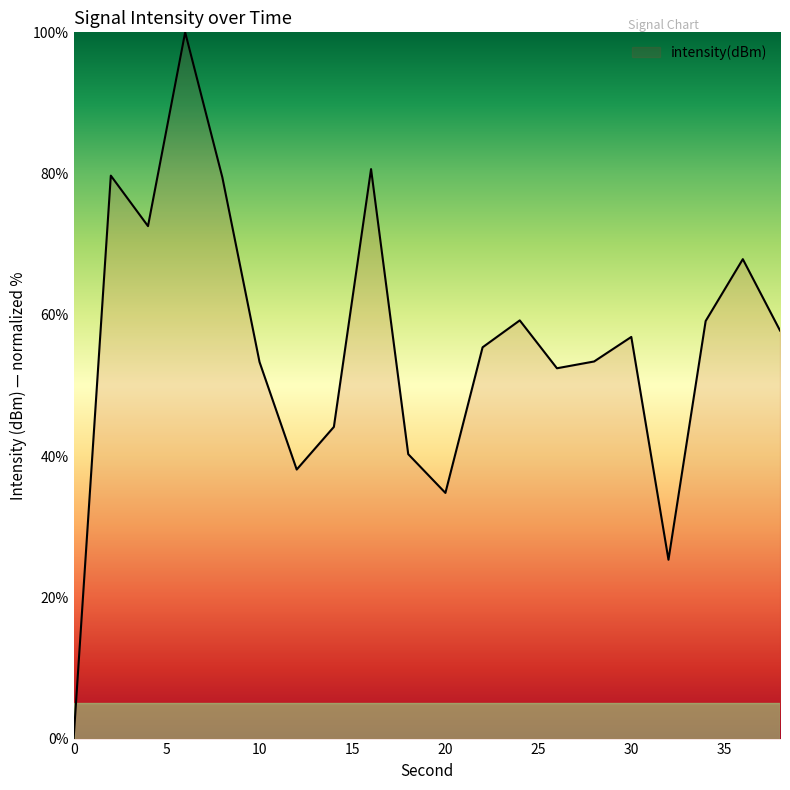

What is the difference between the maximum and minimum values?

100.0